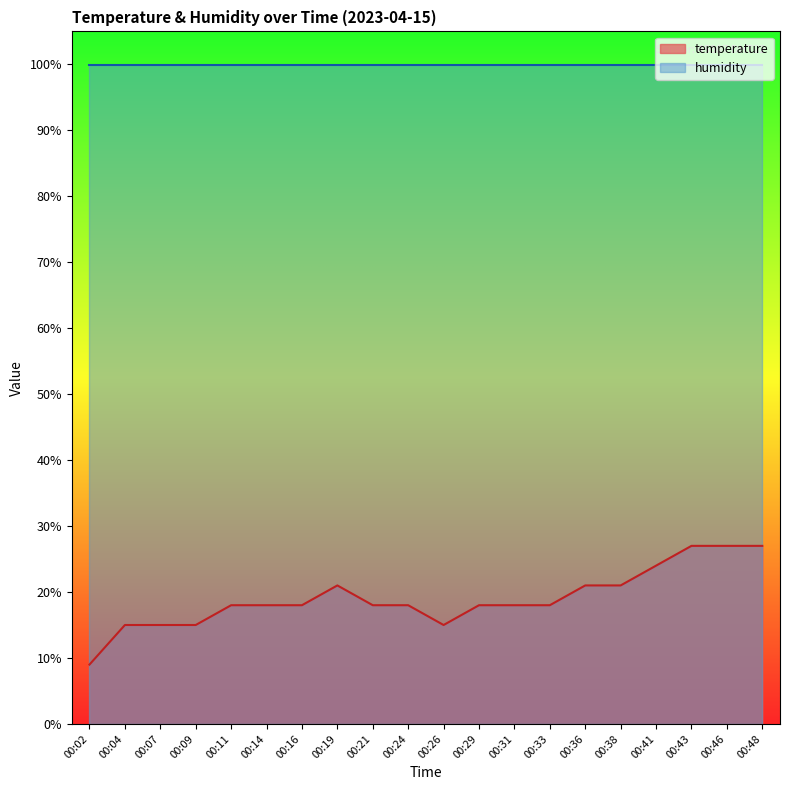

True or false: there are more than 2 points higher than both neighbors.

False